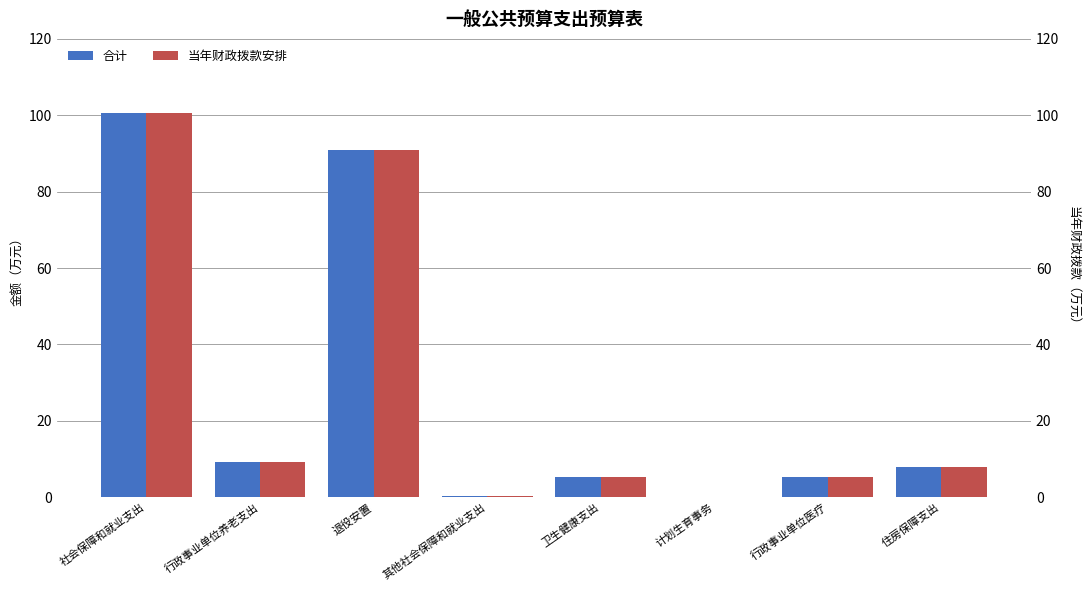

Reading right to left, extract all data points from this chart.

合计: 住房保障支出=7.9	行政事业单位医疗=5.3	计划生育事务=0.0	卫生健康支出=5.3	其他社会保障和就业支出=0.4	退役安置=91.0	行政事业单位养老支出=9.2	社会保障和就业支出=100.6
当年财政拨款安排: 住房保障支出=7.9	行政事业单位医疗=5.3	计划生育事务=0.0	卫生健康支出=5.3	其他社会保障和就业支出=0.4	退役安置=91.0	行政事业单位养老支出=9.2	社会保障和就业支出=100.6